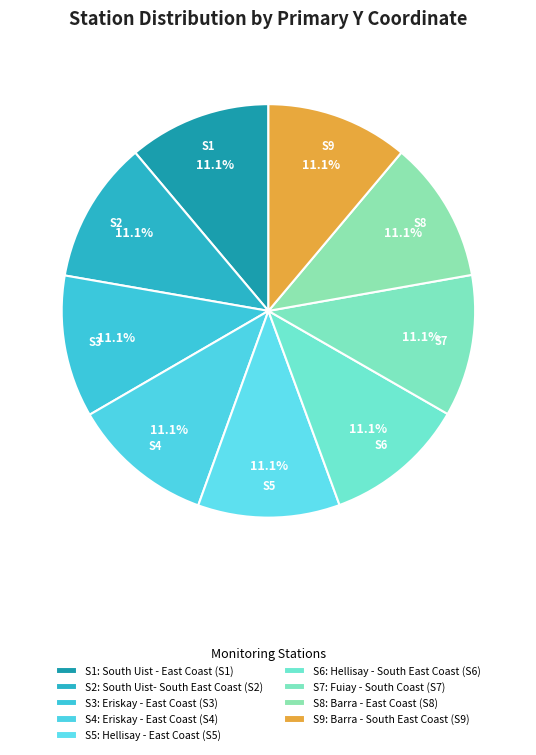

Approximately how many times larger is the value at S6 compared to S5?

1.0